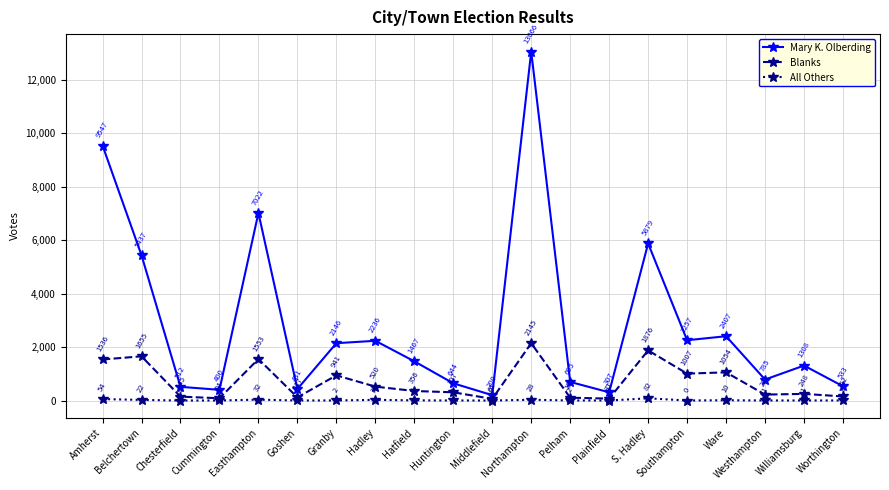

What is the difference between the maximum and minimum values in the Mary K. Olberding series?

12866